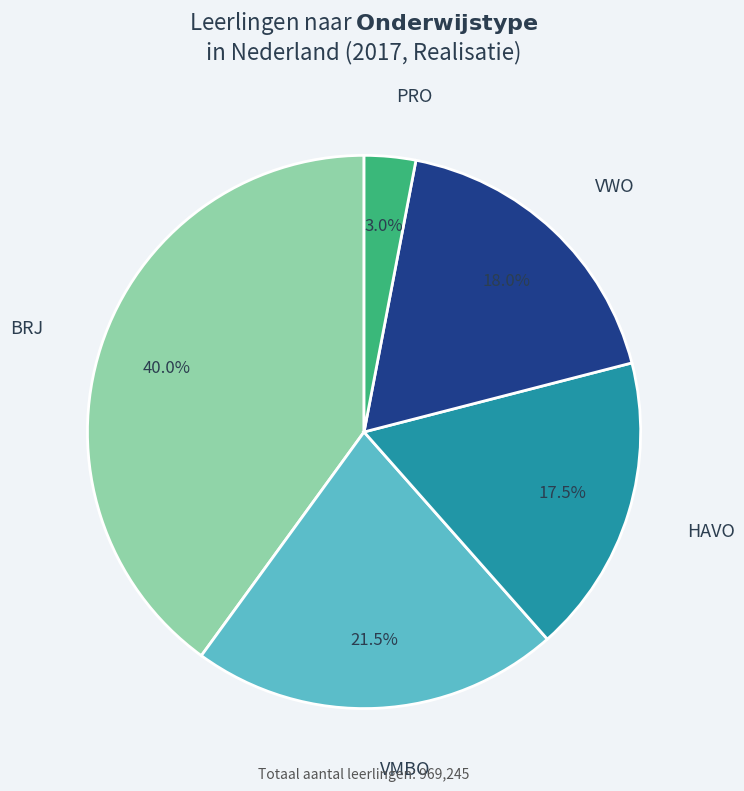

How many segments does this pie chart have?

5